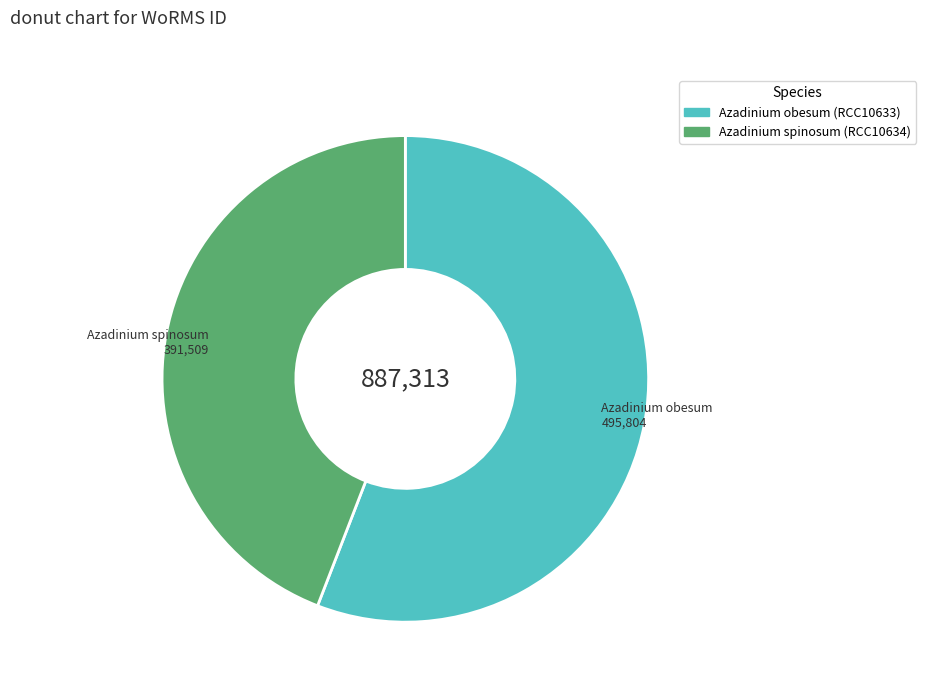

Count the number of slices in the pie.

2